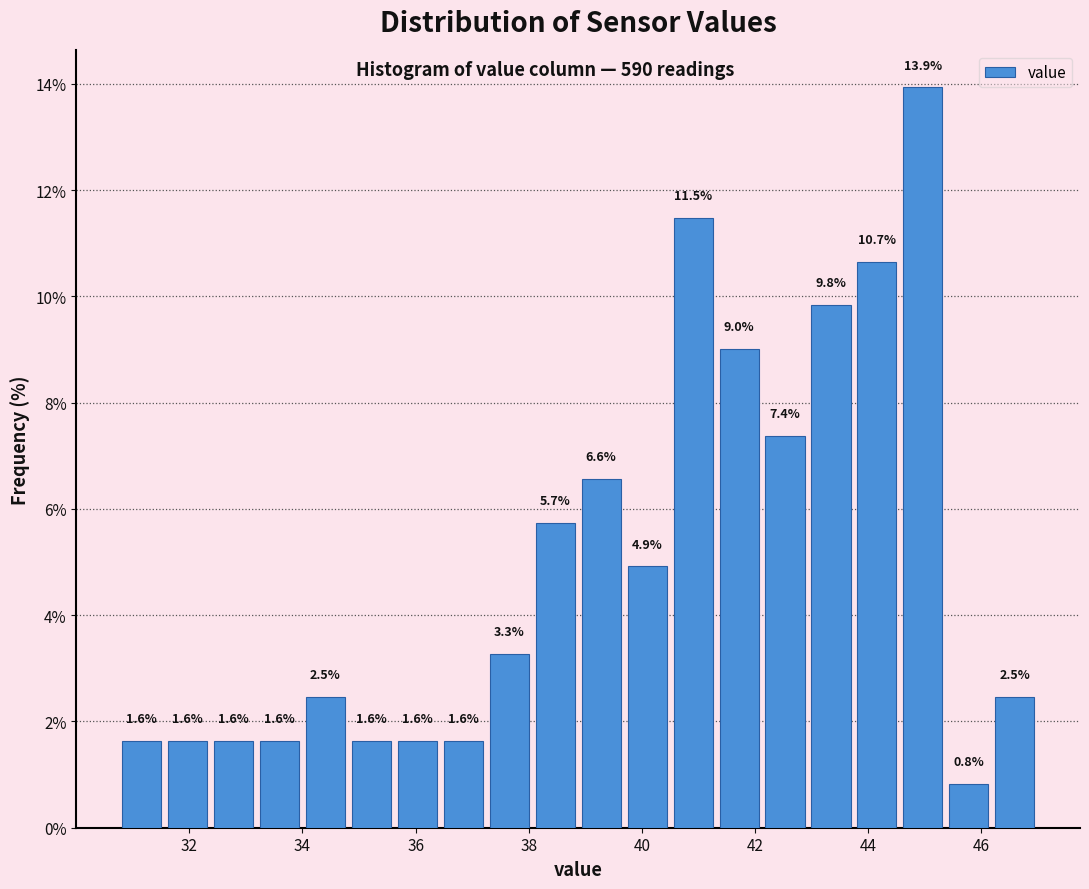

Which range on the x-axis has the tallest bar?

44.6 to 45.4